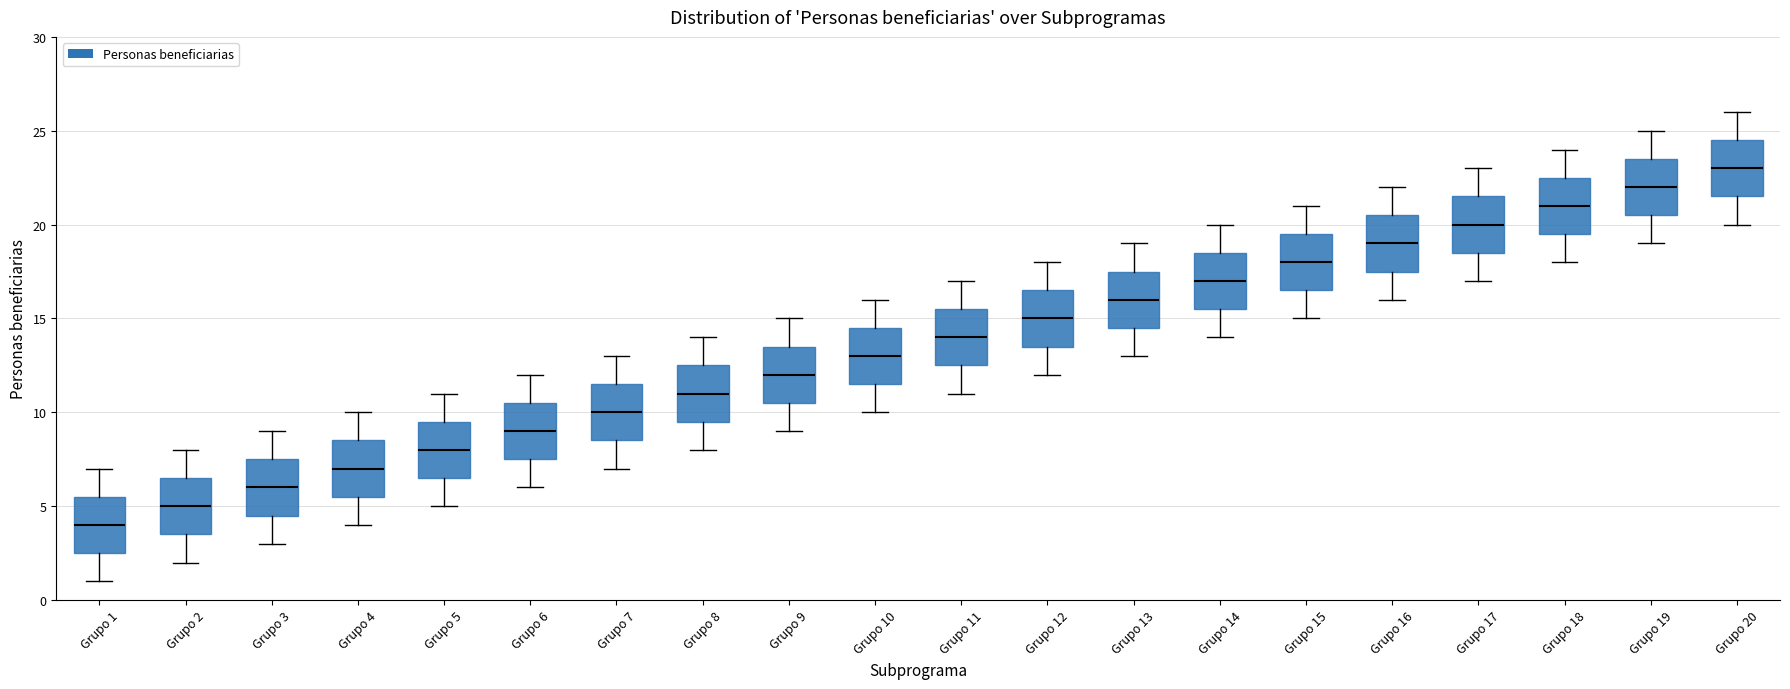

Reading left to right, read every box against the y-axis: the position of its median line, the range the box covers, and the ends of its whiskers. The values are not printed on the chart, so give them approximately, as read against the axis.

Grupo 1: median 4.0, box 2.5 to 5.5, whiskers 1.0 to 7.0
Grupo 2: median 5.0, box 3.5 to 6.5, whiskers 2.0 to 8.0
Grupo 3: median 6.0, box 4.5 to 7.5, whiskers 3.0 to 9.0
Grupo 4: median 7.0, box 5.5 to 8.5, whiskers 4.0 to 10.0
Grupo 5: median 8.0, box 6.5 to 9.5, whiskers 5.0 to 11.0
Grupo 6: median 9.0, box 7.5 to 10.5, whiskers 6.0 to 12.0
Grupo 7: median 10.0, box 8.5 to 11.5, whiskers 7.0 to 13.0
Grupo 8: median 11.0, box 9.5 to 12.5, whiskers 8.0 to 14.0
Grupo 9: median 12.0, box 10.5 to 13.5, whiskers 9.0 to 15.0
Grupo 10: median 13.0, box 11.5 to 14.5, whiskers 10.0 to 16.0
Grupo 11: median 14.0, box 12.5 to 15.5, whiskers 11.0 to 17.0
Grupo 12: median 15.0, box 13.5 to 16.5, whiskers 12.0 to 18.0
Grupo 13: median 16.0, box 14.5 to 17.5, whiskers 13.0 to 19.0
Grupo 14: median 17.0, box 15.5 to 18.5, whiskers 14.0 to 20.0
Grupo 15: median 18.0, box 16.5 to 19.5, whiskers 15.0 to 21.0
Grupo 16: median 19.0, box 17.5 to 20.5, whiskers 16.0 to 22.0
Grupo 17: median 20.0, box 18.5 to 21.5, whiskers 17.0 to 23.0
Grupo 18: median 21.0, box 19.5 to 22.5, whiskers 18.0 to 24.0
Grupo 19: median 22.0, box 20.5 to 23.5, whiskers 19.0 to 25.0
Grupo 20: median 23.0, box 21.5 to 24.5, whiskers 20.0 to 26.0